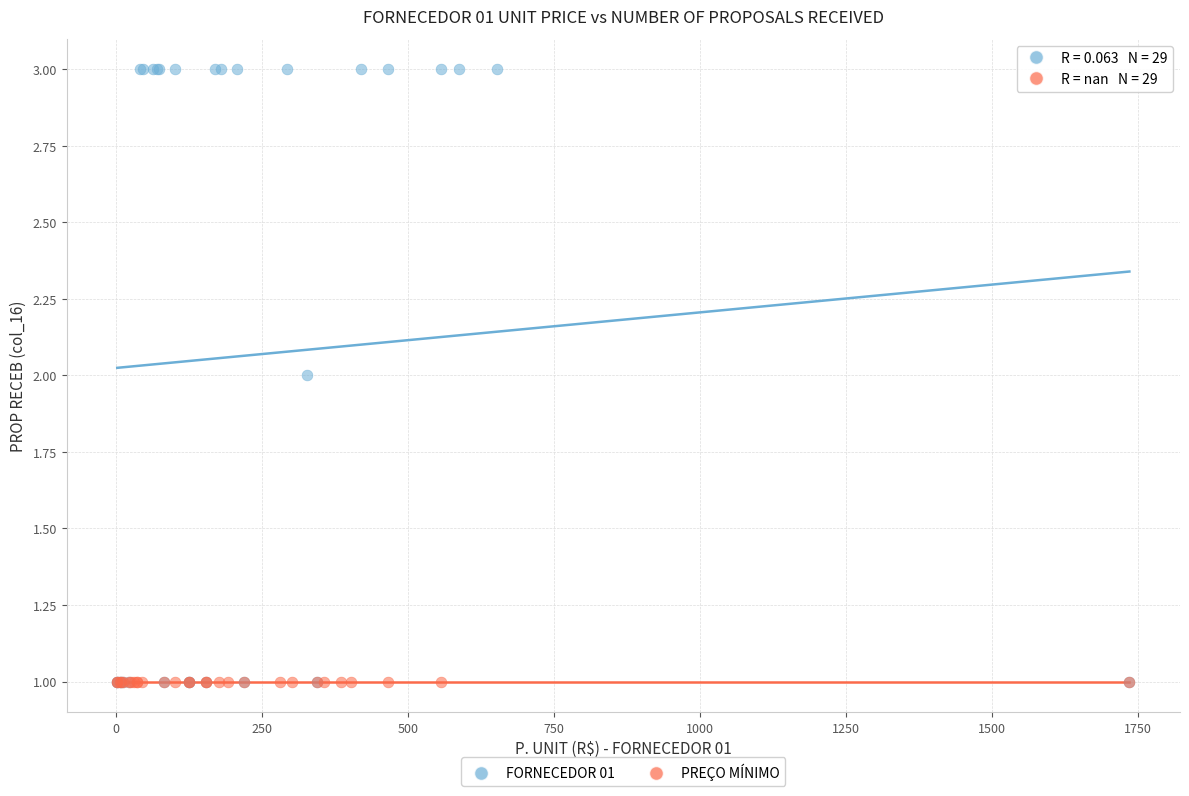

Which series contains the highest Y value?

FORNECEDOR 01